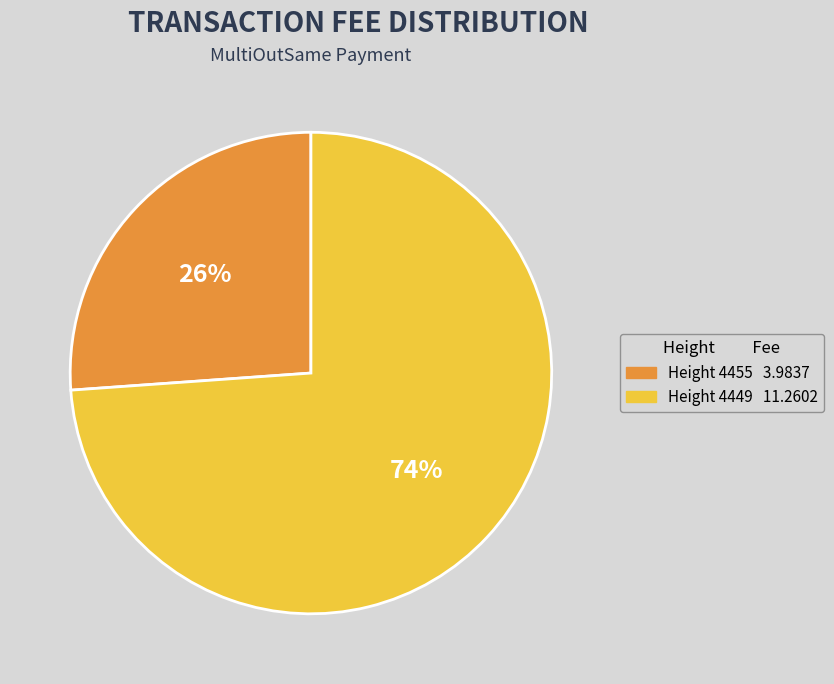

To the nearest percent, what percentage of the pie is Height 4455 3.9837?

26%